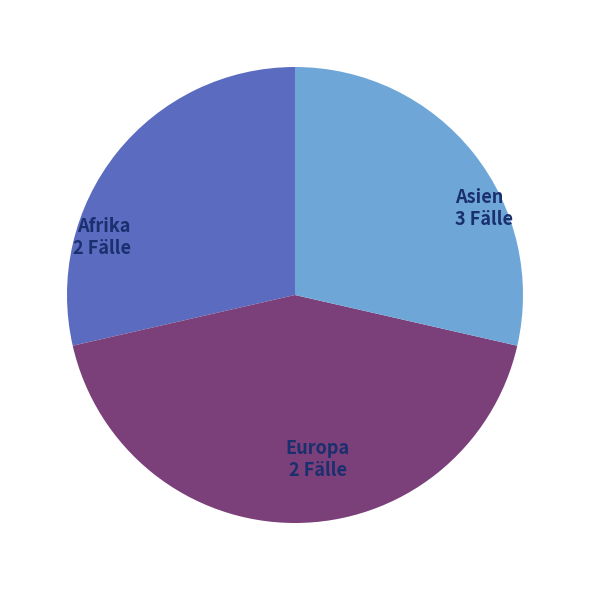

True or false: Afrika accounts for 29% of the total.

True